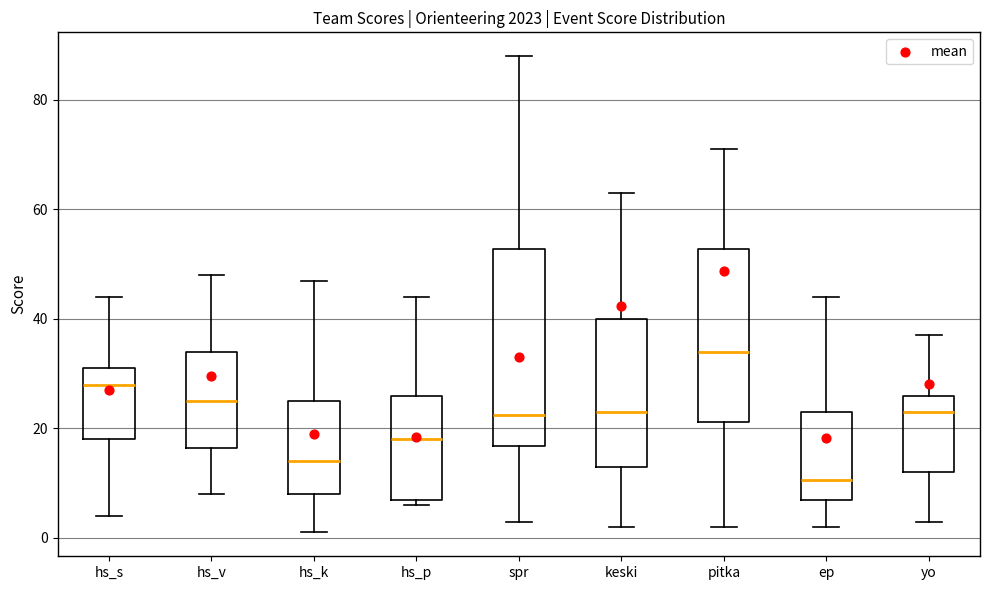

Reading left to right, read every box against the y-axis: the position of its median line, the range the box covers, and the ends of its whiskers. The values are not printed on the chart, so give them approximately, as read against the axis.

hs_s: median 28, box 18 to 32, whiskers 4 to 44
hs_v: median 26, box 16 to 34, whiskers 8 to 48
hs_k: median 14, box 8 to 26, whiskers 2 to 48
hs_p: median 18, box 8 to 26, whiskers 6 to 44
spr: median 22, box 16 to 52, whiskers 4 to 88
keski: median 24, box 14 to 40, whiskers 2 to 64
pitka: median 34, box 22 to 52, whiskers 2 to 72
ep: median 10, box 8 to 24, whiskers 2 to 44
yo: median 24, box 12 to 26, whiskers 4 to 38